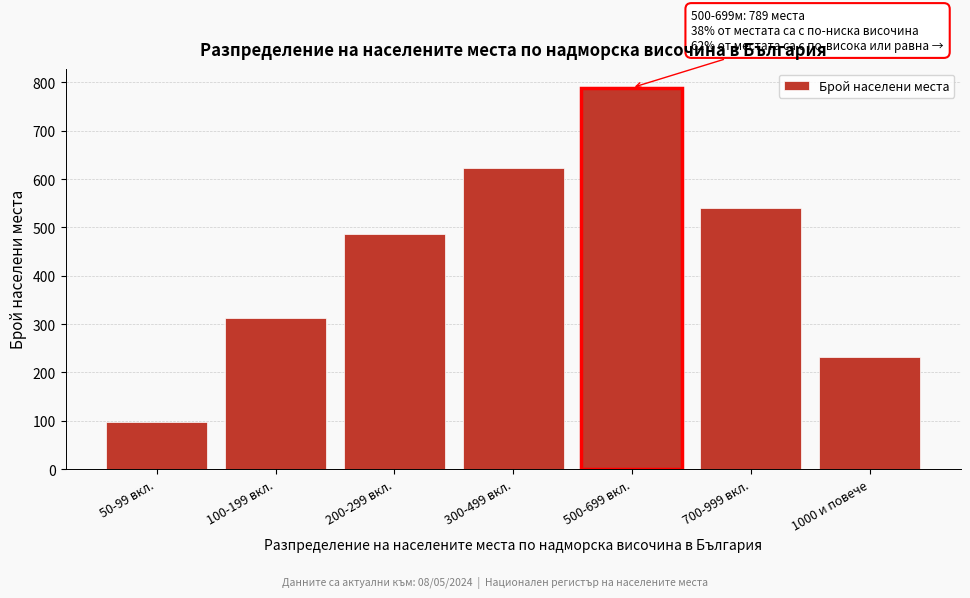

Reading right to left, transcribe all the data shown in this chart.

1000 и повече=231	700-999 вкл.=541	500-699 вкл.=789	300-499 вкл.=623	200-299 вкл.=487	100-199 вкл.=312	50-99 вкл.=98